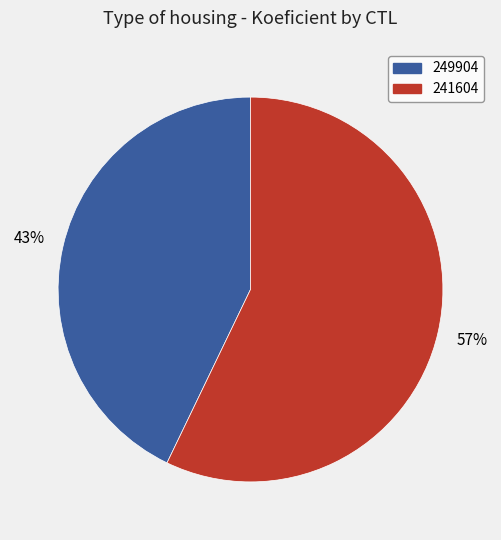

To the nearest percent, what percentage of the pie is 249904?

43%